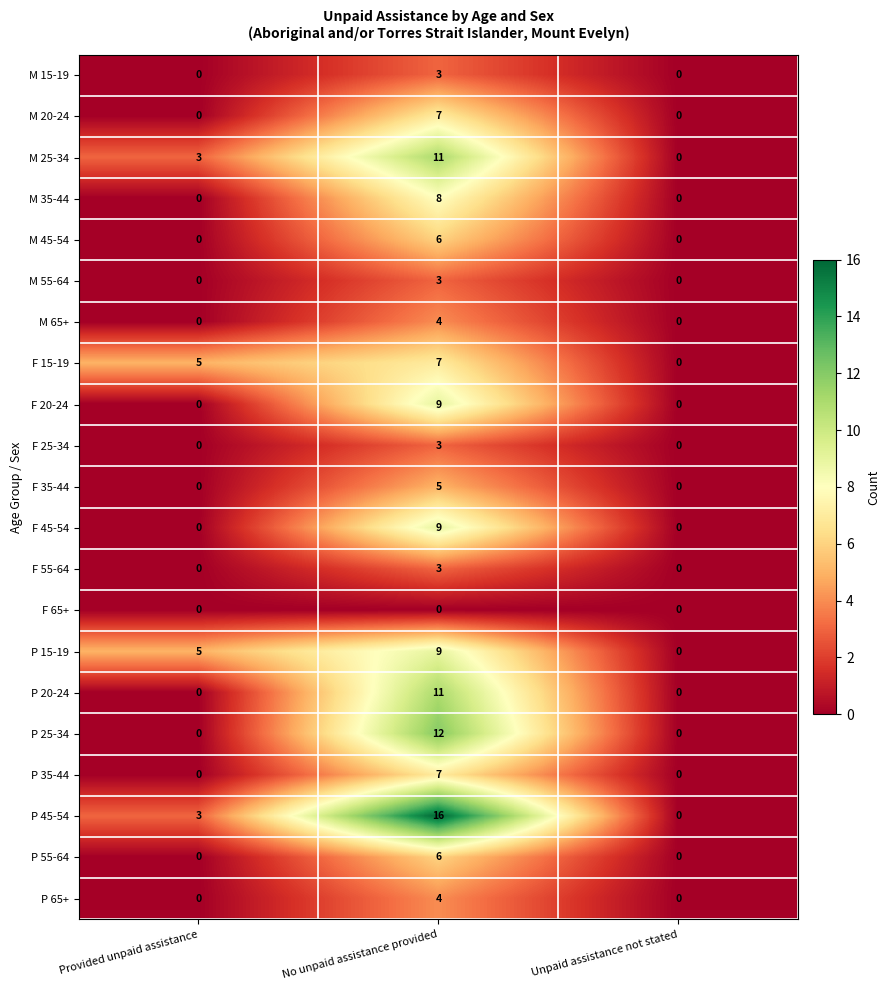

What is the difference between the highest and lowest values at Provided unpaid assistance?

5